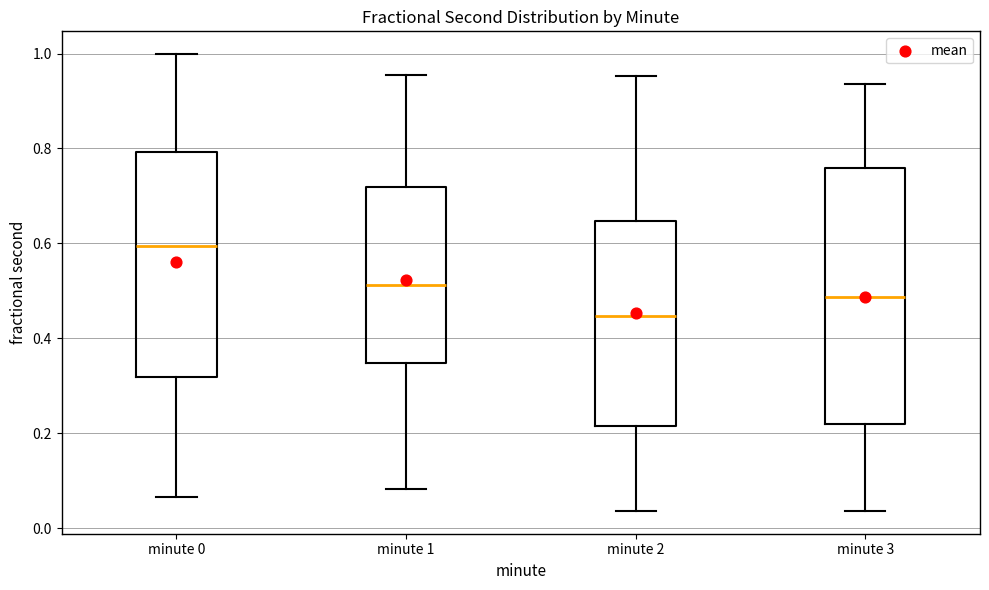

Reading left to right, transcribe this box plot: for each box, give where its median line is, the range the box spans, and where its two whiskers end, as read against the y-axis. The values are not printed on the chart, so give them approximately, as read against the axis.

minute 0: median 0.60, box 0.32 to 0.80, whiskers 0.06 to 1.00
minute 1: median 0.52, box 0.34 to 0.72, whiskers 0.08 to 0.96
minute 2: median 0.44, box 0.22 to 0.64, whiskers 0.04 to 0.96
minute 3: median 0.48, box 0.22 to 0.76, whiskers 0.04 to 0.94